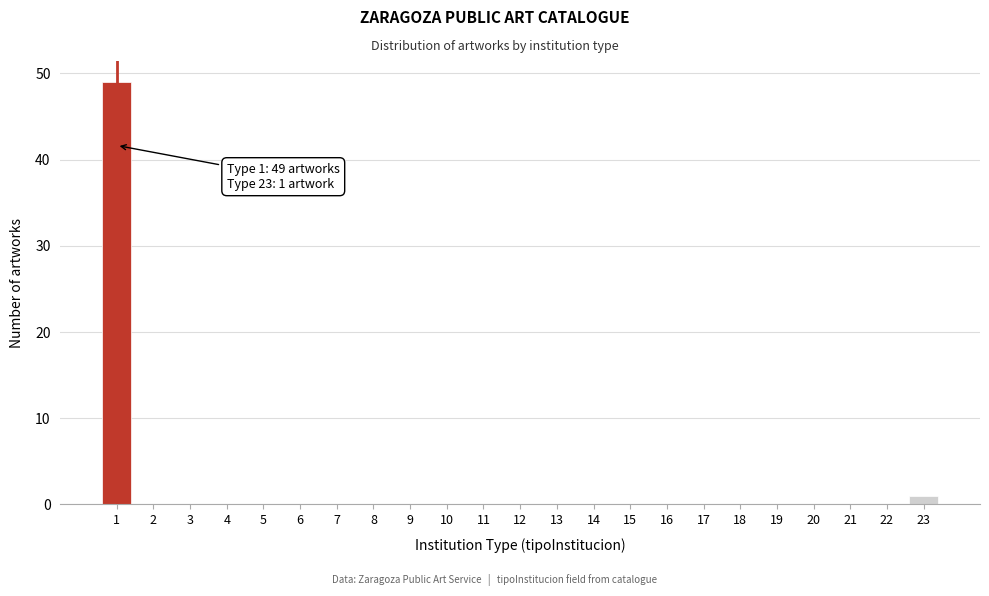

Reading left to right, list all the values displayed in this chart.

1=49	2=0	3=0	4=0	5=0	6=0	7=0	8=0	9=0	10=0	11=0	12=0	13=0	14=0	15=0	16=0	17=0	18=0	19=0	20=0	21=0	22=0	23=1